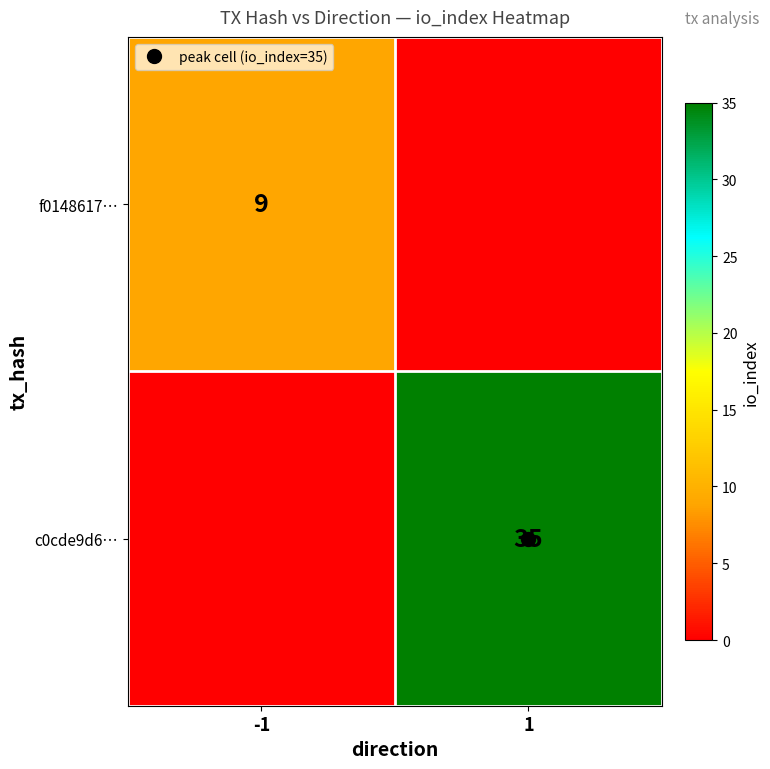

What is the greatest value displayed?

35